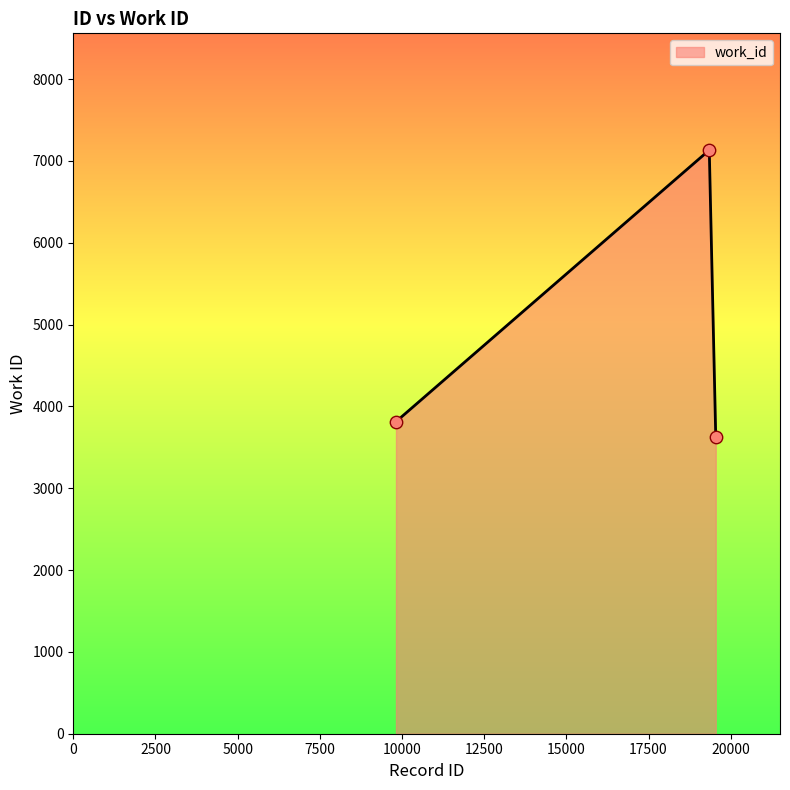

Which has a higher value, 9818 or 19546?

9818